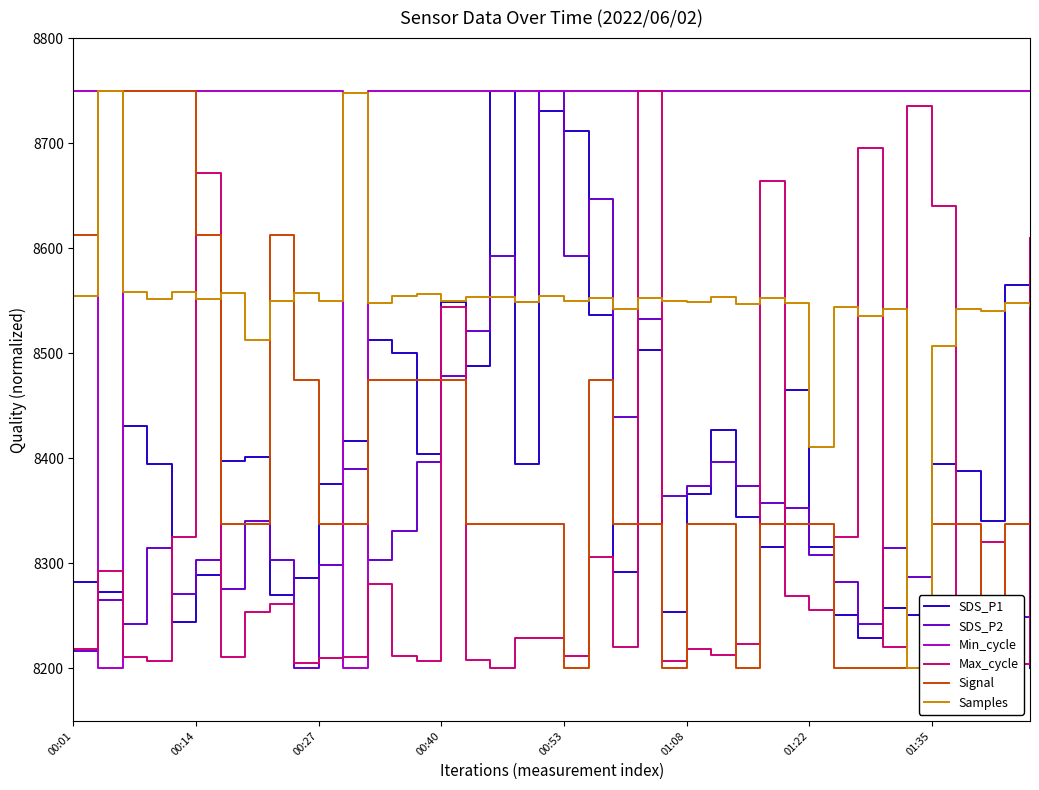

The value of Samples at 17 is 5674.0. True or false?

False